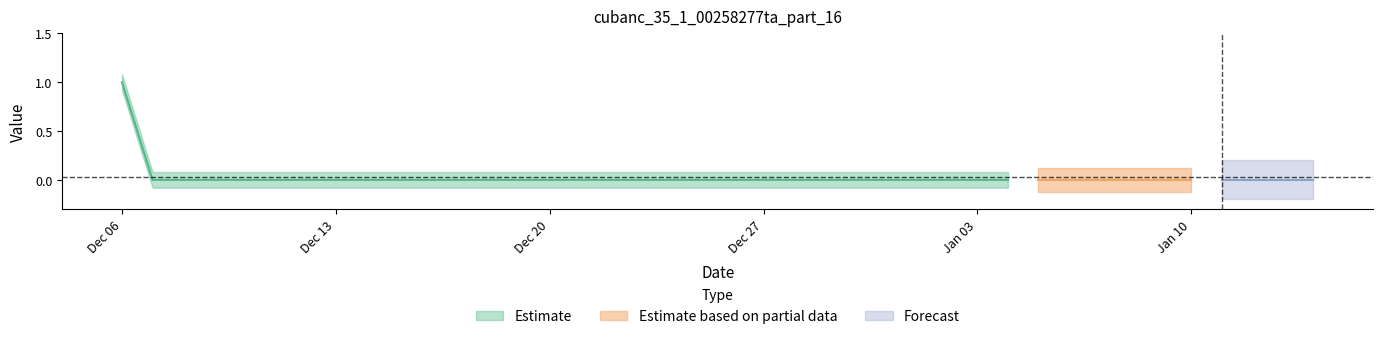

Which label corresponds to the smallest value in the chart?

2021-12-07